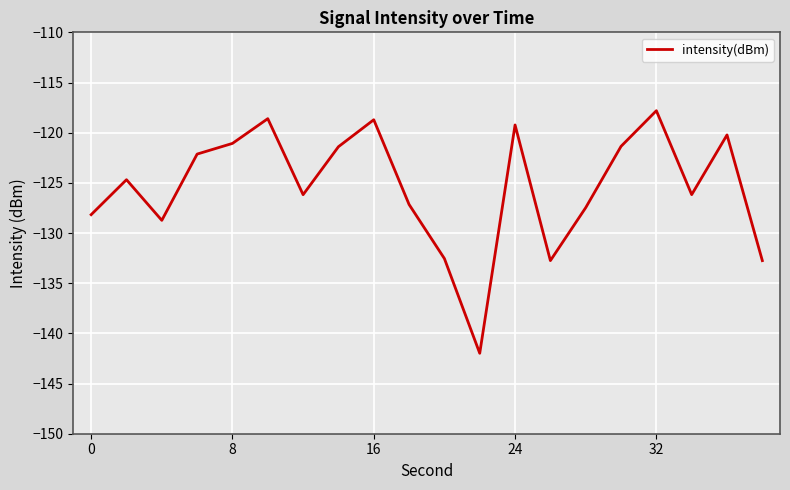

Is this an area chart (filled region under the line)?

No